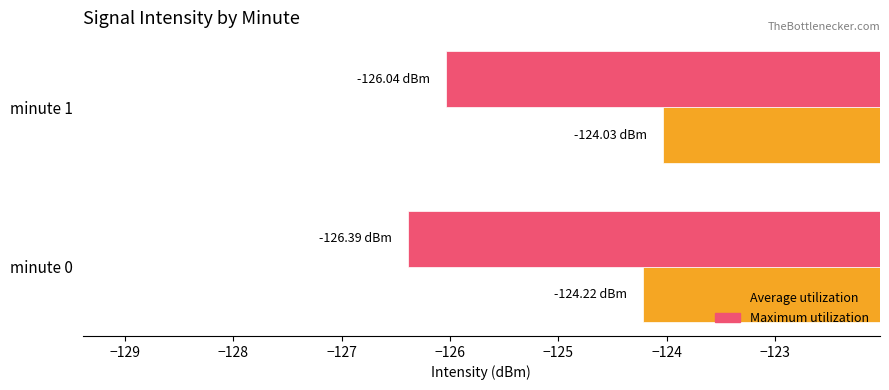

List the series in order of their overall mean, highest first.

Average utilization, Maximum utilization